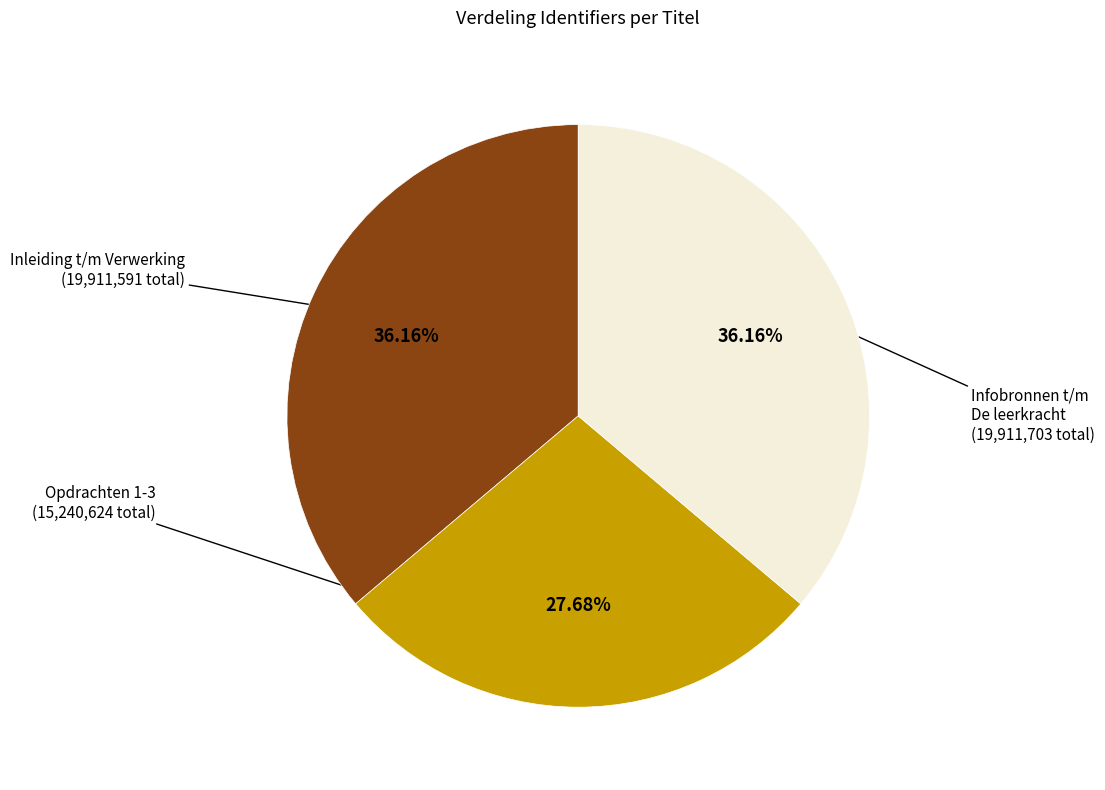

Is there a majority slice in this chart?

No